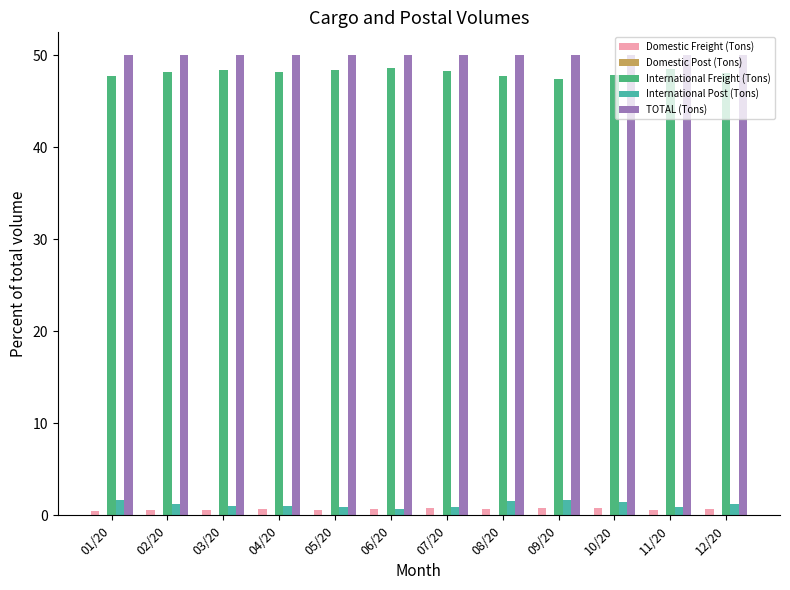

The TOTAL (Tons) series shows 83.8 at 08/20. True or false?

False